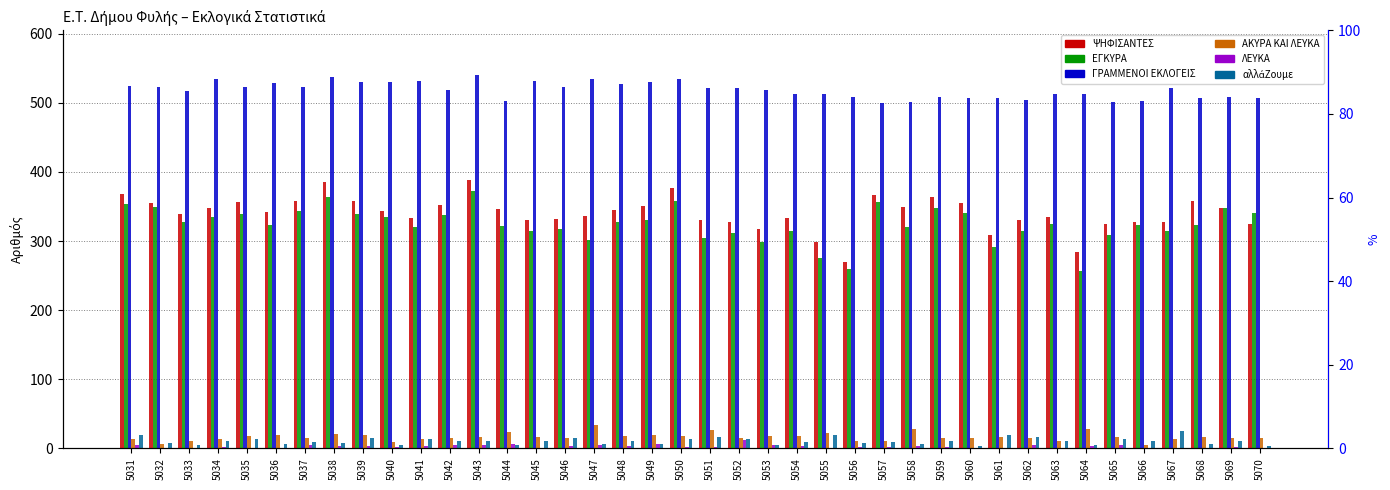

Count the number of data series in this chart.

6